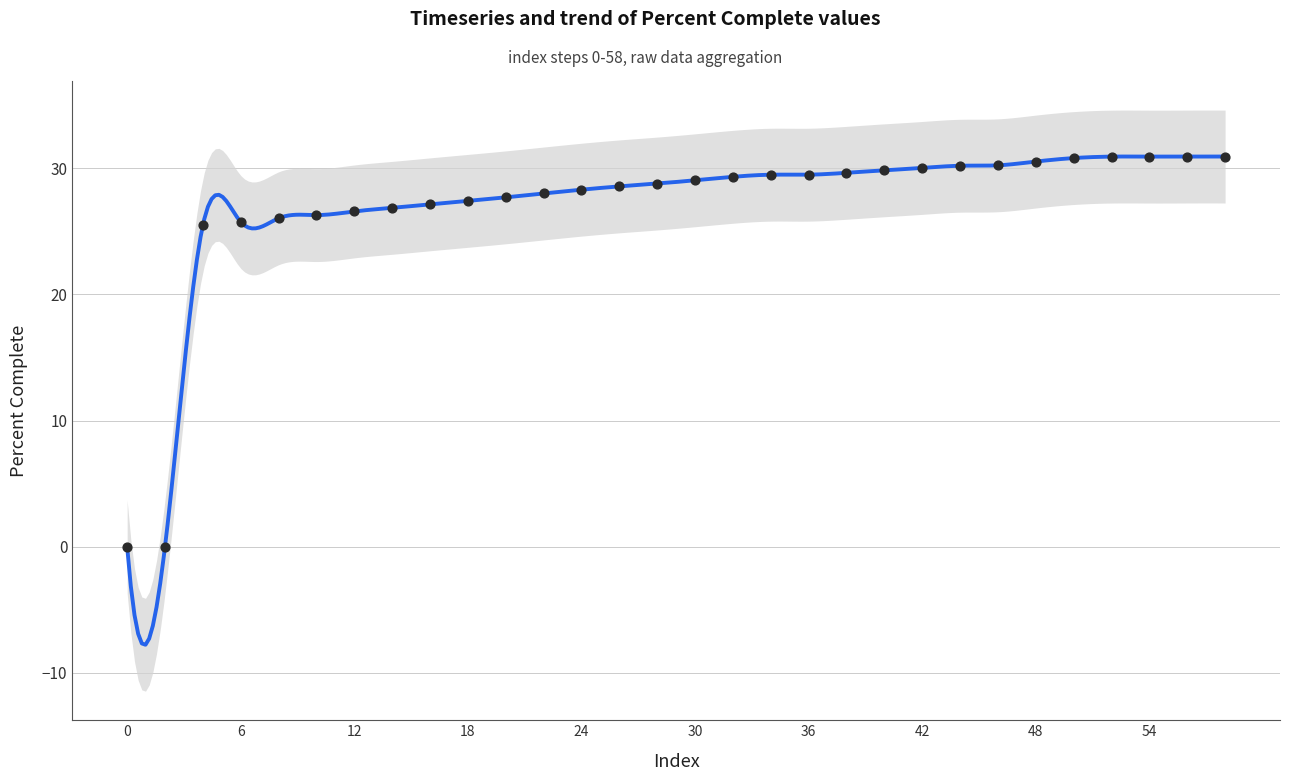

Which has a higher value, 18 or 54?

54